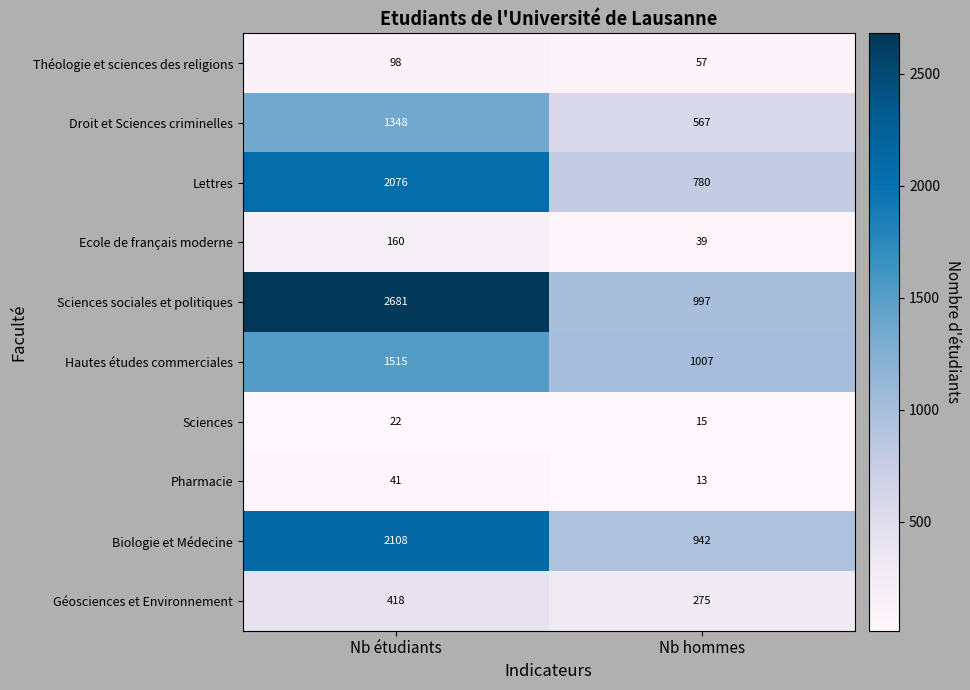

What is the smallest value displayed?

13